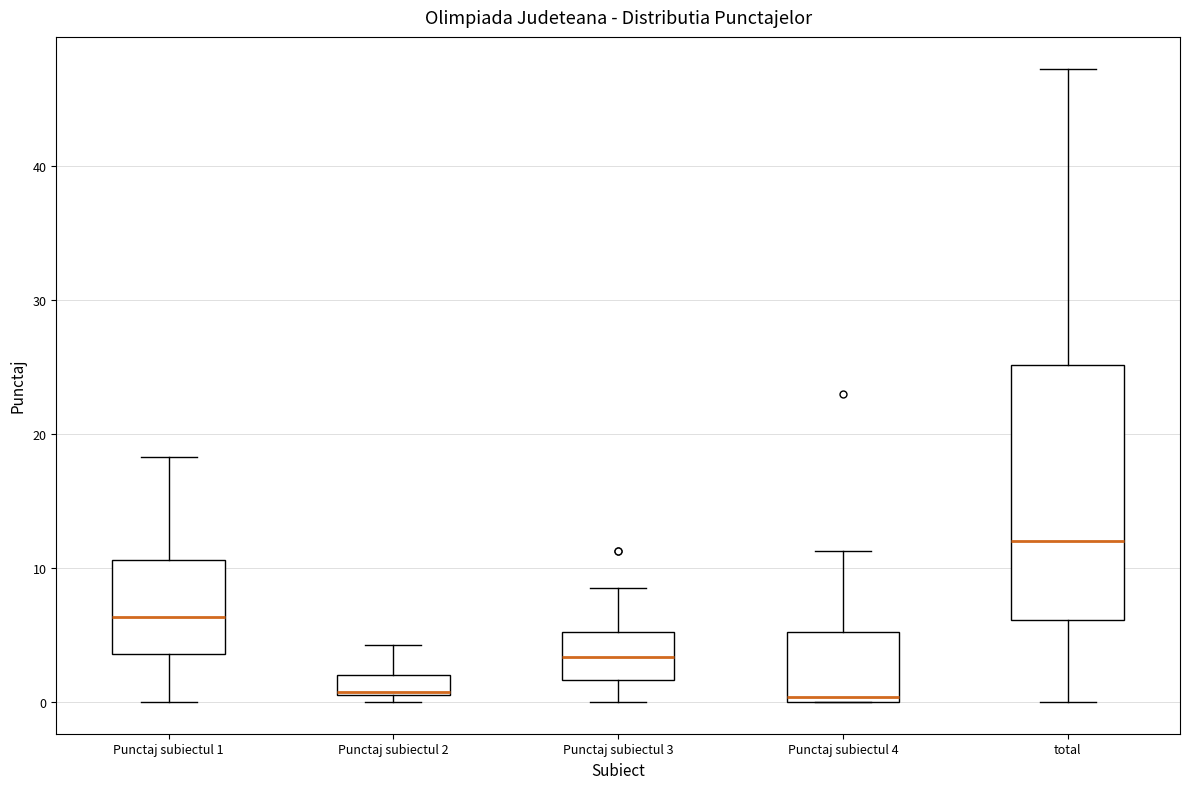

Comparing the boxes themselves (not the whiskers), which one is the tallest?

total